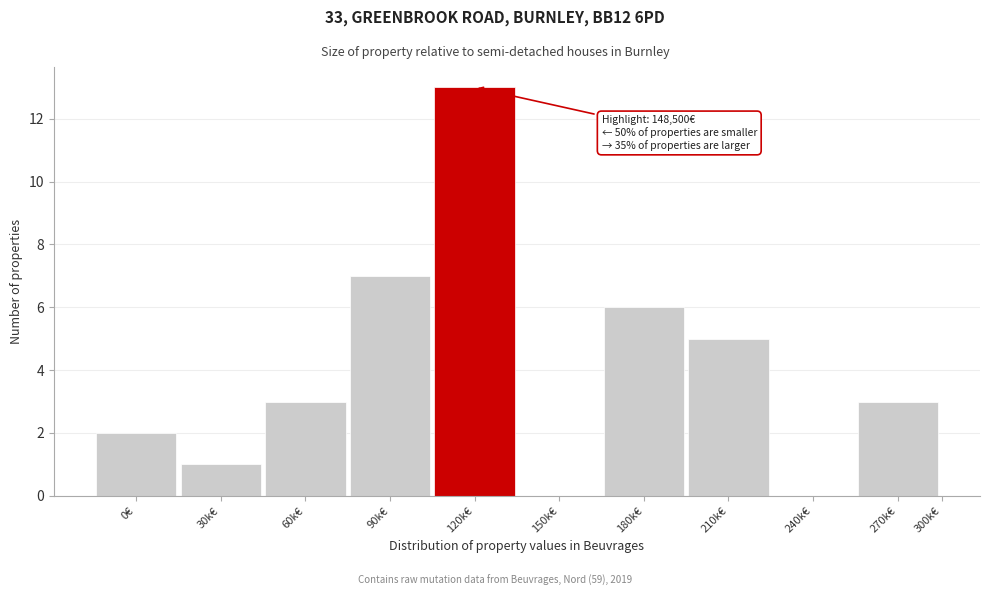

Reading left to right, transcribe all the data shown in this chart.

0€=2	30k€=1	60k€=3	90k€=7	120k€=13	150k€=0	180k€=6	210k€=5	240k€=0	270k€=3